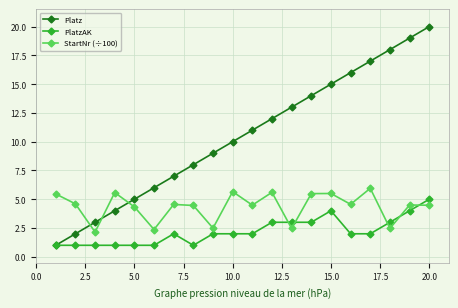

True or false: StartNr (÷100) and Platz cross at least once.

True